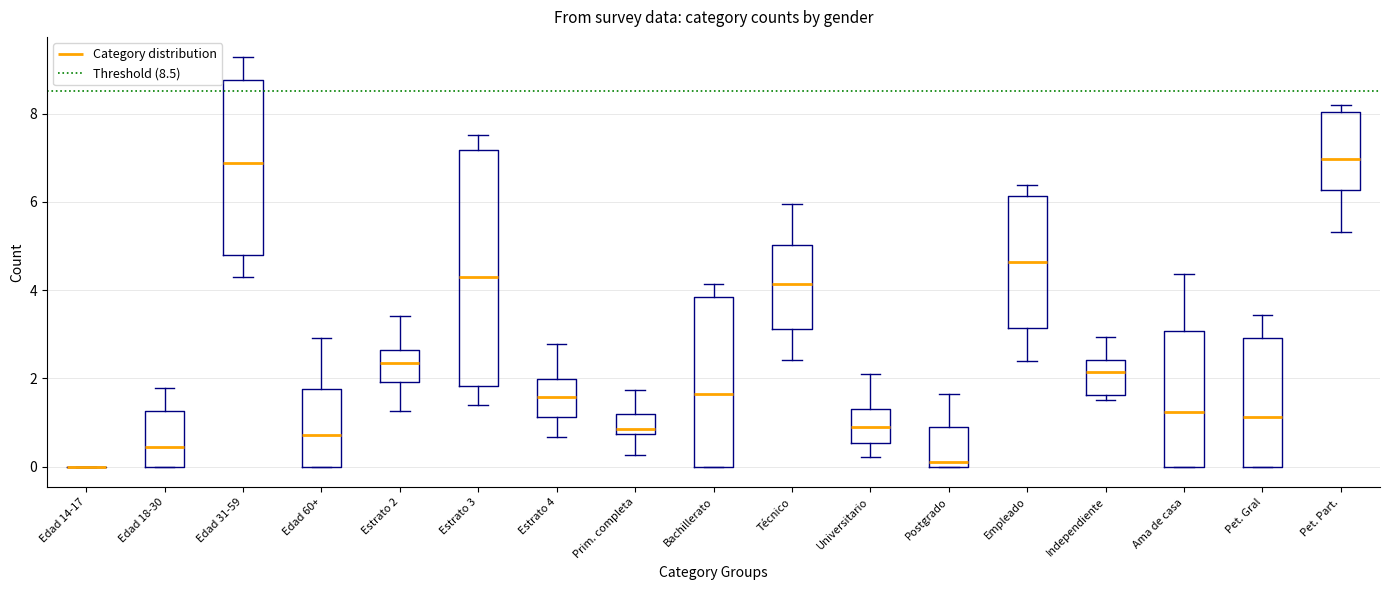

Reading left to right, read every box against the y-axis: the position of its median line, the range the box covers, and the ends of its whiskers. The values are not printed on the chart, so give them approximately, as read against the axis.

Edad 14-17: box collapsed to a line at 0.0, whiskers 0.0 to 0.0
Edad 18-30: median 0.4, box 0.0 to 1.2, whiskers 0.0 to 1.8
Edad 31-59: median 6.8, box 4.8 to 8.8, whiskers 4.2 to 9.2
Edad 60+: median 0.8, box 0.0 to 1.8, whiskers 0.0 to 3.0
Estrato 2: median 2.4, box 2.0 to 2.6, whiskers 1.2 to 3.4
Estrato 3: median 4.4, box 1.8 to 7.2, whiskers 1.4 to 7.6
Estrato 4: median 1.6, box 1.2 to 2.0, whiskers 0.6 to 2.8
Prim. completa: median 0.8 (just above the box's lower edge), box 0.8 to 1.2, whiskers 0.2 to 1.8
Bachillerato: median 1.6, box 0.0 to 3.8, whiskers 0.0 to 4.2
Técnico: median 4.2, box 3.2 to 5.0, whiskers 2.4 to 6.0
Universitario: median 0.8, box 0.6 to 1.4, whiskers 0.2 to 2.0
Postgrado: median 0.0 (just above the box's lower edge), box 0.0 to 1.0, whiskers 0.0 to 1.6
Empleado: median 4.6, box 3.2 to 6.2, whiskers 2.4 to 6.4
Independiente: median 2.2, box 1.6 to 2.4, whiskers 1.6 (just below the box's lower edge) to 3.0
Ama de casa: median 1.2, box 0.0 to 3.0, whiskers 0.0 to 4.4
Pet. Gral: median 1.2, box 0.0 to 3.0, whiskers 0.0 to 3.4
Pet. Part.: median 7.0, box 6.2 to 8.0, whiskers 5.4 to 8.2